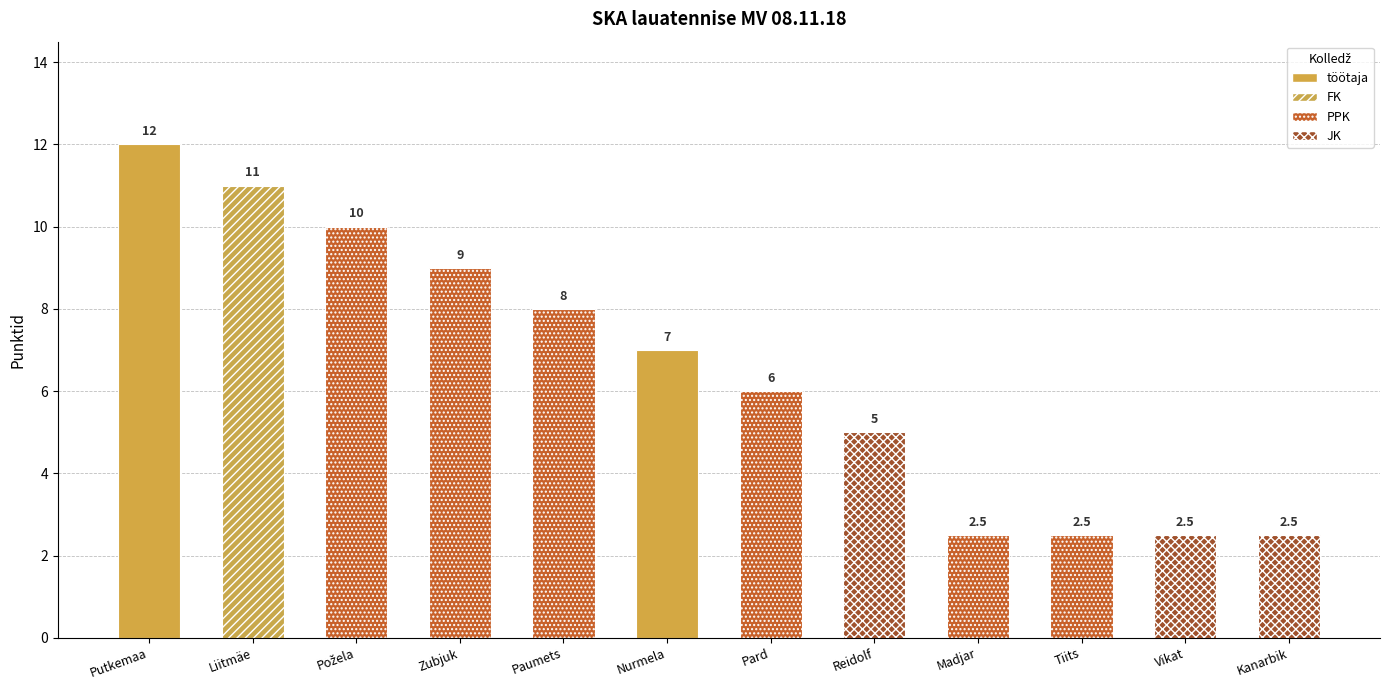

Which has a higher value, Reidolf
(JK) or Madjar
(PPK)?

Reidolf
(JK)